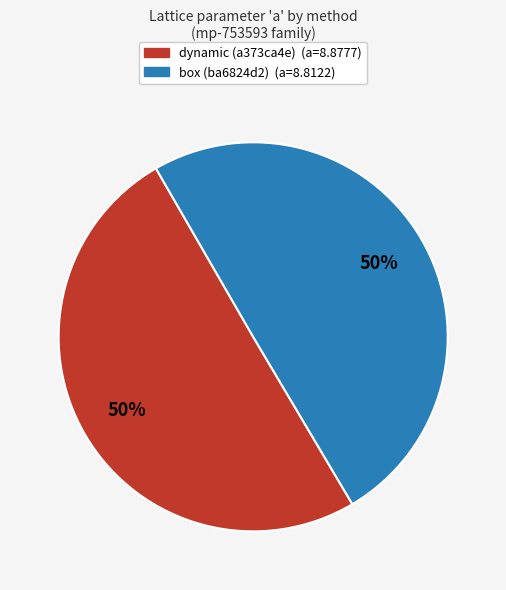

To the nearest percent, what percentage of the pie is dynamic (a373ca4e)?

50%